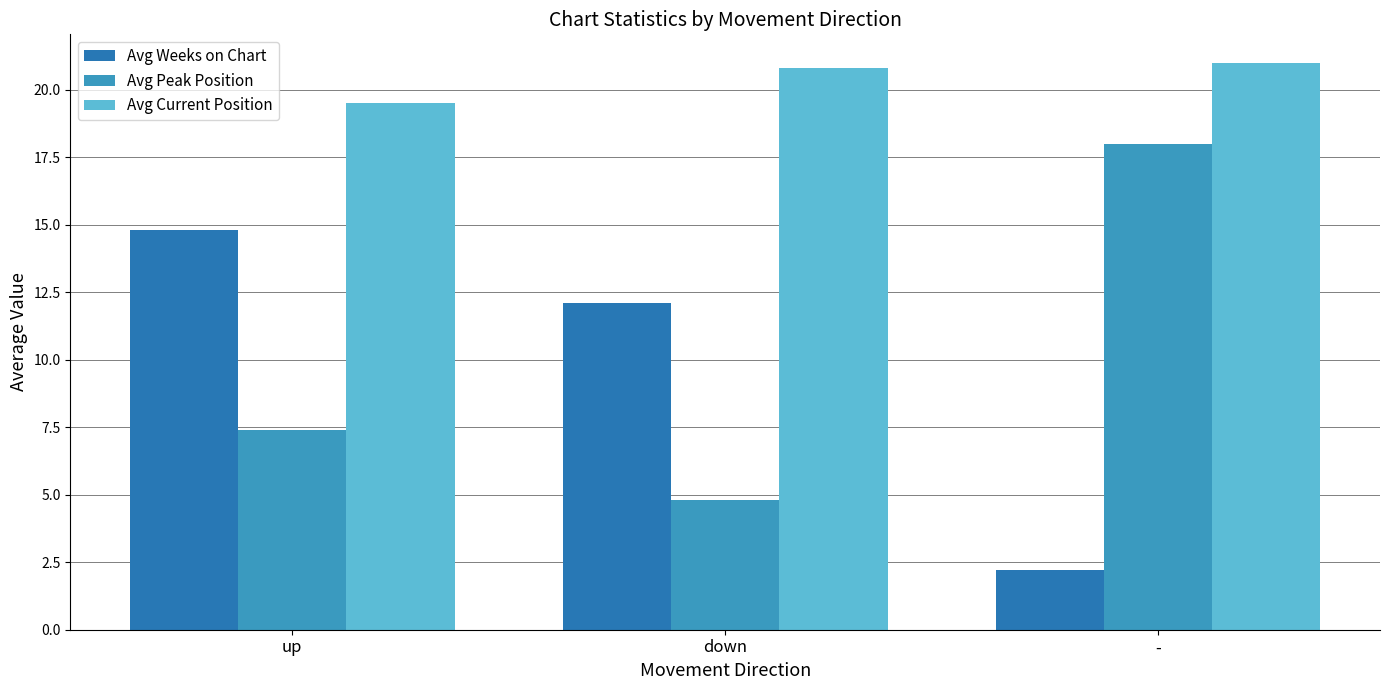

The value of Avg Peak Position at up is 10.0. True or false?

False